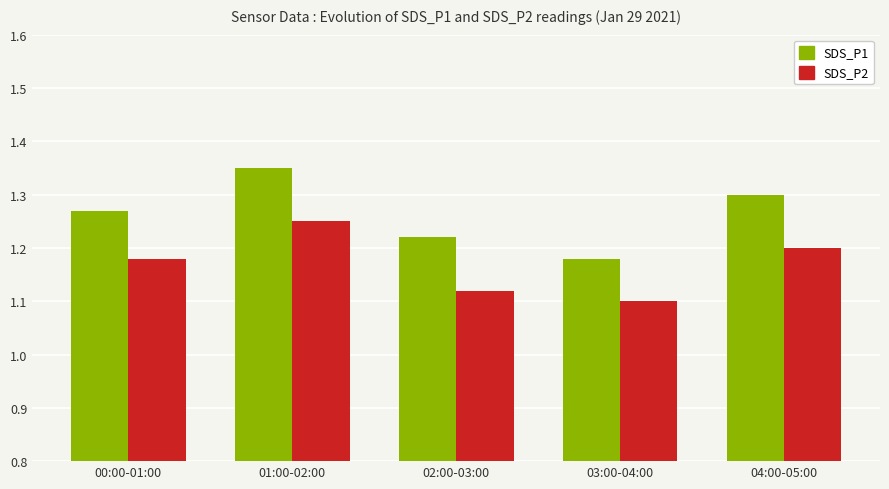

Which category has the lowest value in the SDS_P2 series?

03:00-04:00